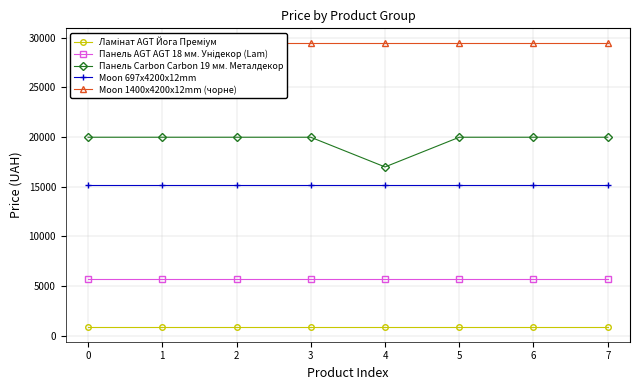

Is the value of Moon 697x4200x12mm at 5 greater than the value of Moon 1400x4200x12mm (чорне) at 5?

No